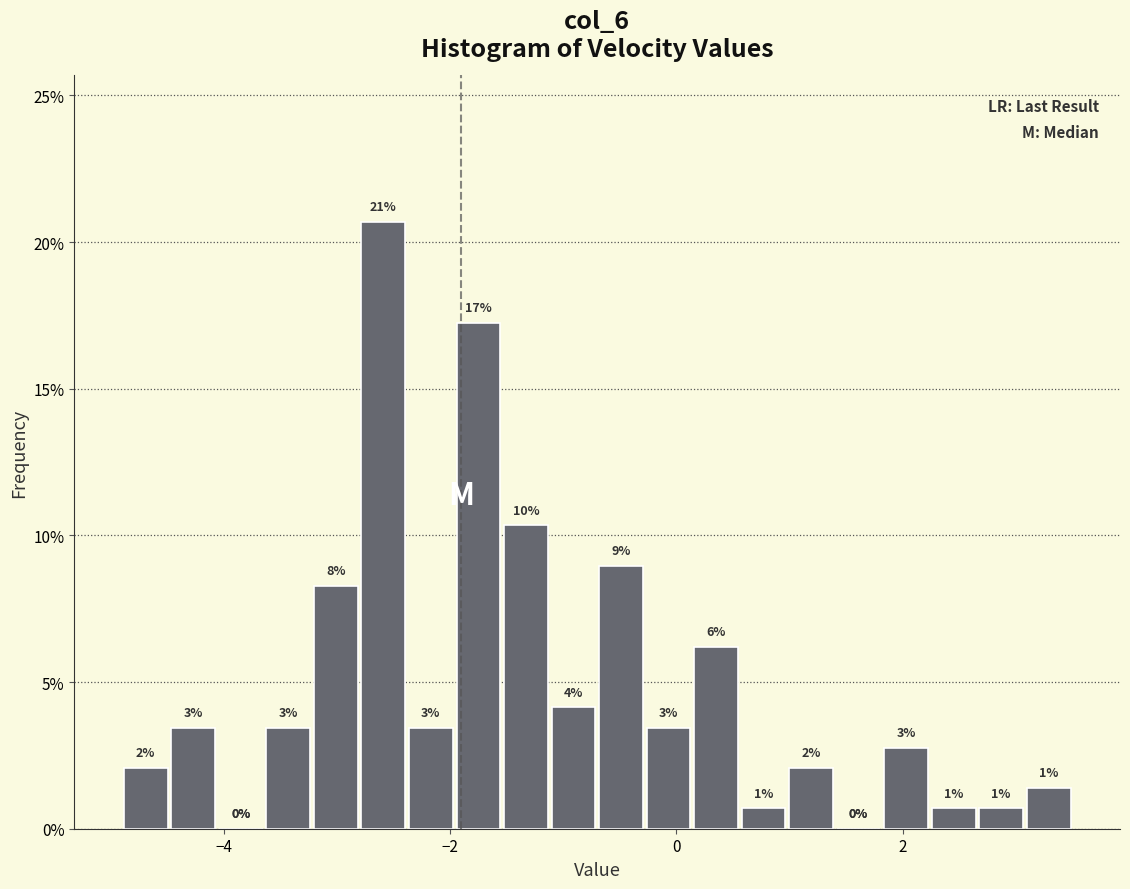

Around what value on the x-axis is the tallest bar? Give the approximate position of its centre, as read against the axis.

-2.6